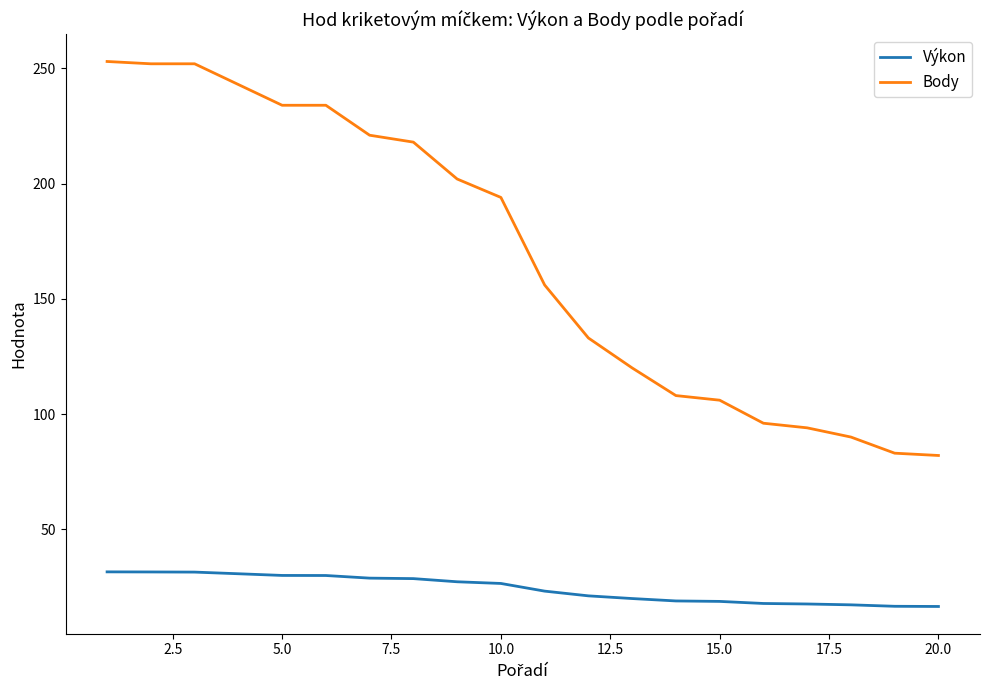

True or false: Výkon and Body intersect in this chart.

False